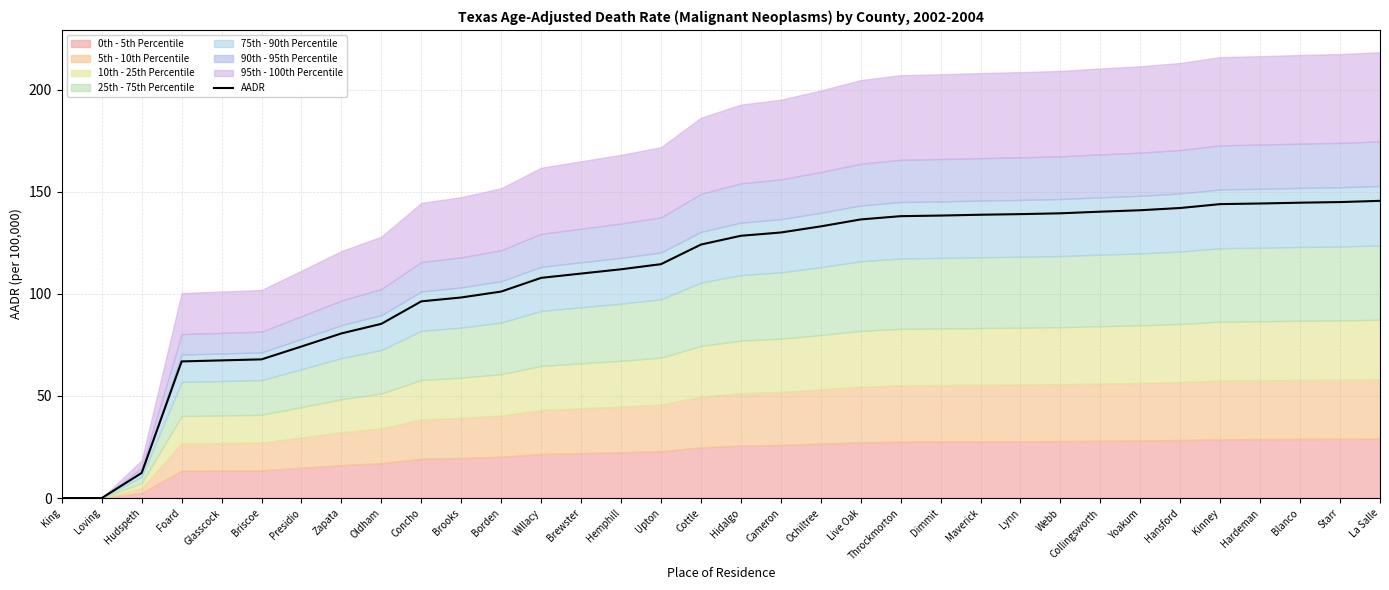

Rank the categories by value from highest to lowest.

La Salle, Starr, Blanco, Hardeman, Kinney, Hansford, Yoakum, Collingsworth, Webb, Lynn, Maverick, Dimmit, Throckmorton, Live Oak, Ochiltree, Cameron, Hidalgo, Cottle, Upton, Hemphill, Brewster, Willacy, Borden, Brooks, Concho, Oldham, Zapata, Presidio, Briscoe, Glasscock, Foard, Hudspeth, King, Loving